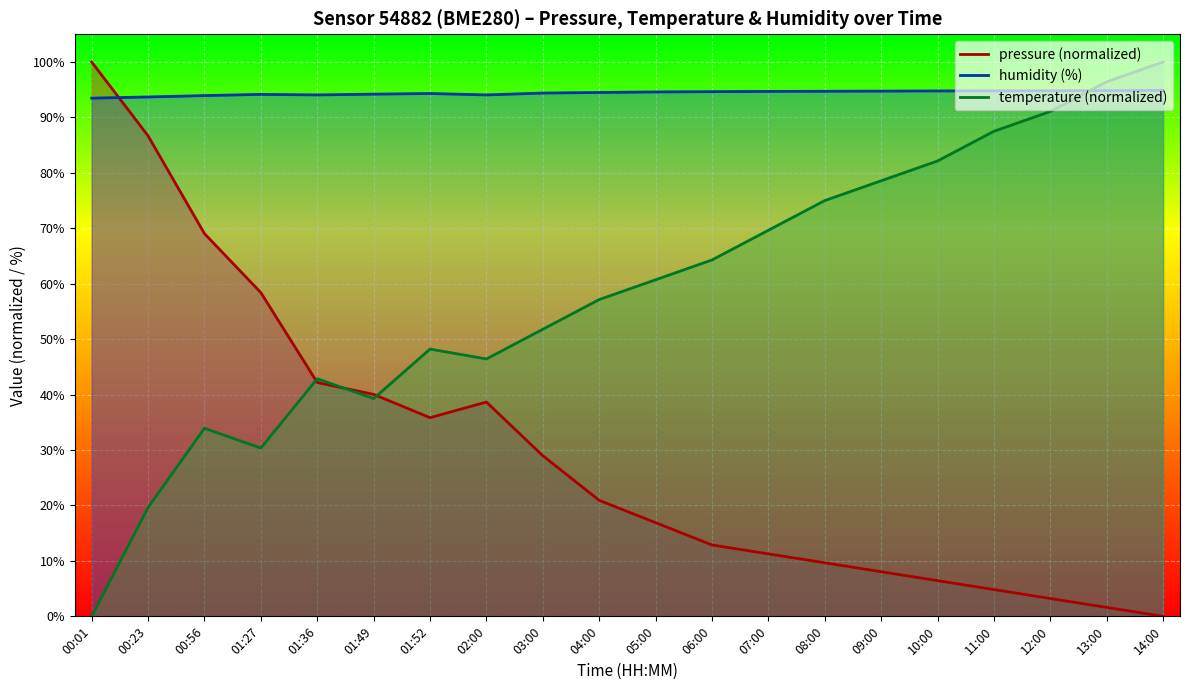

What is the difference between the second highest and second lowest values in the pressure series?

85.1